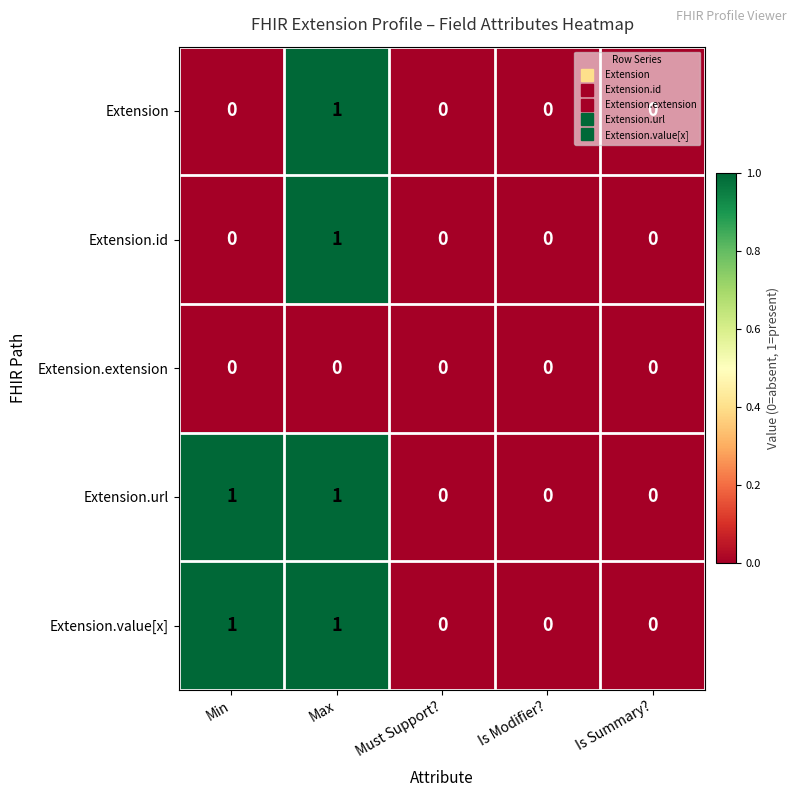

How many series are shown in this chart?

5